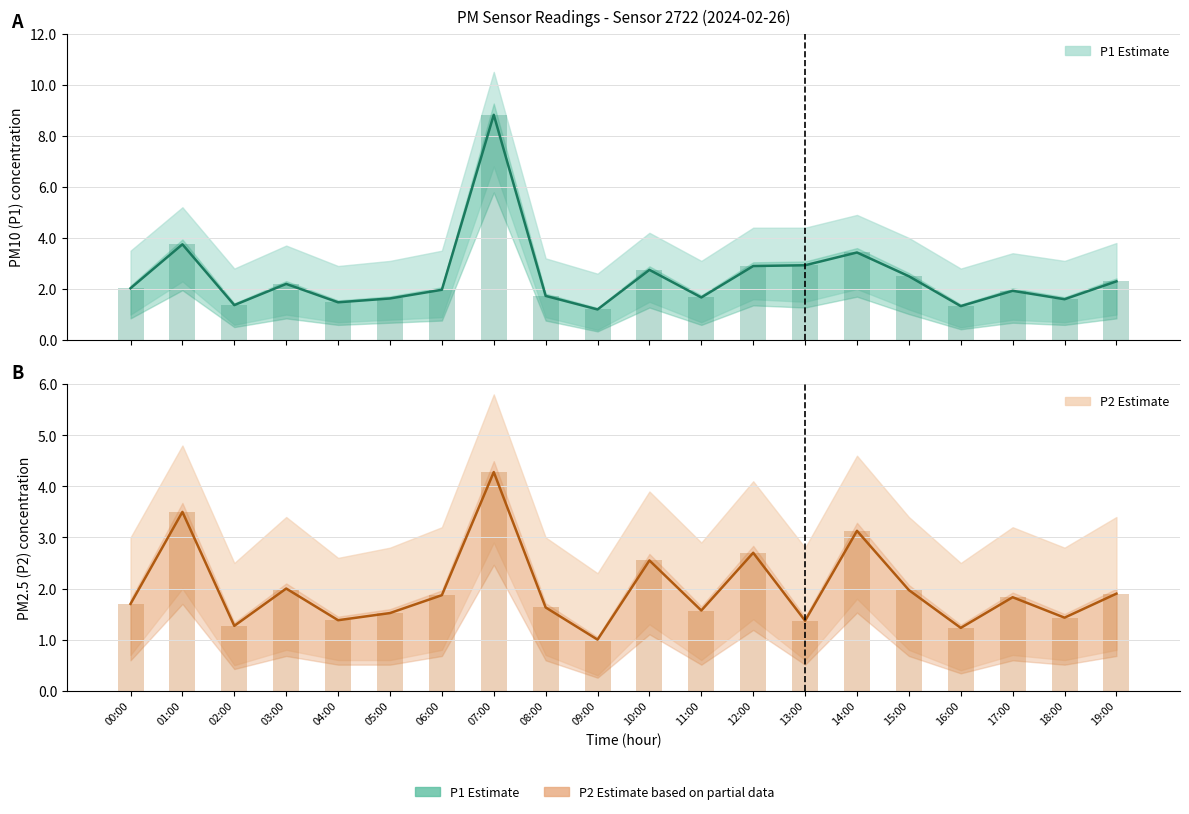

Count the number of categories in the chart.

20